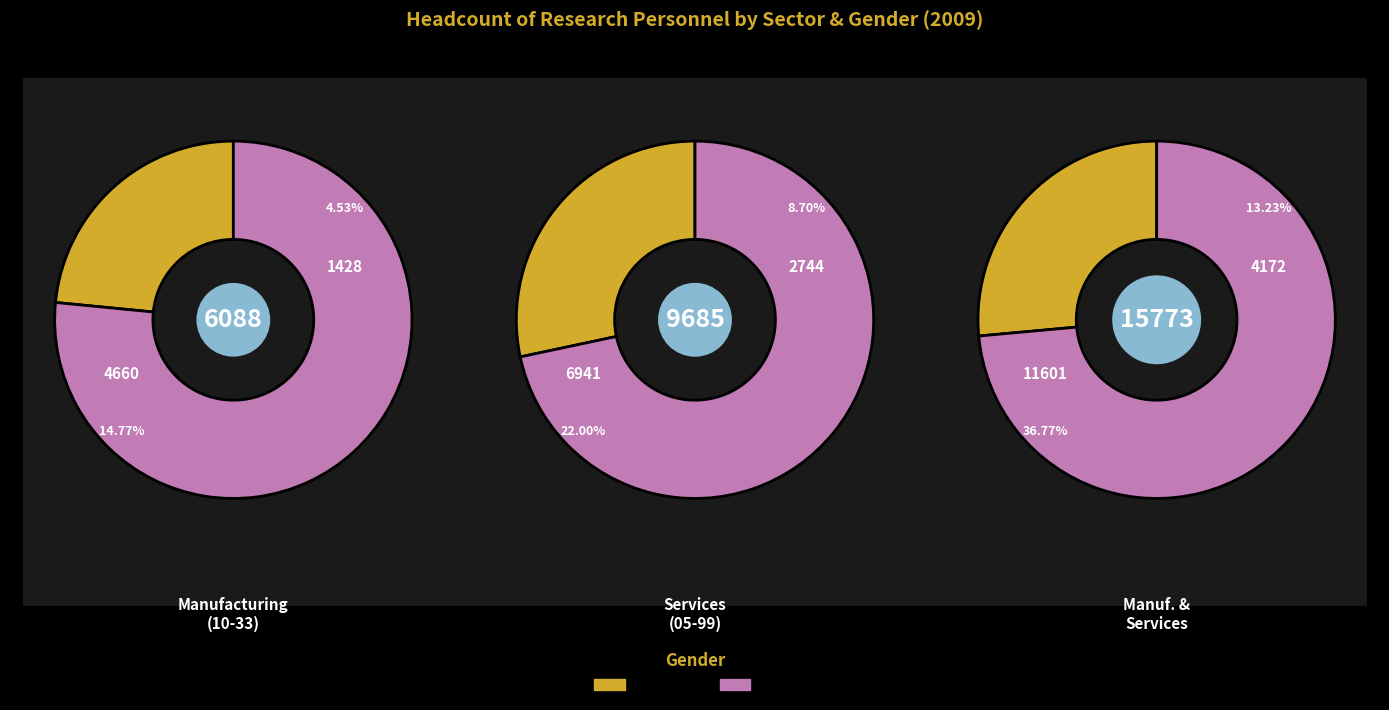

To the nearest percent, what percentage of the pie is total?

50%